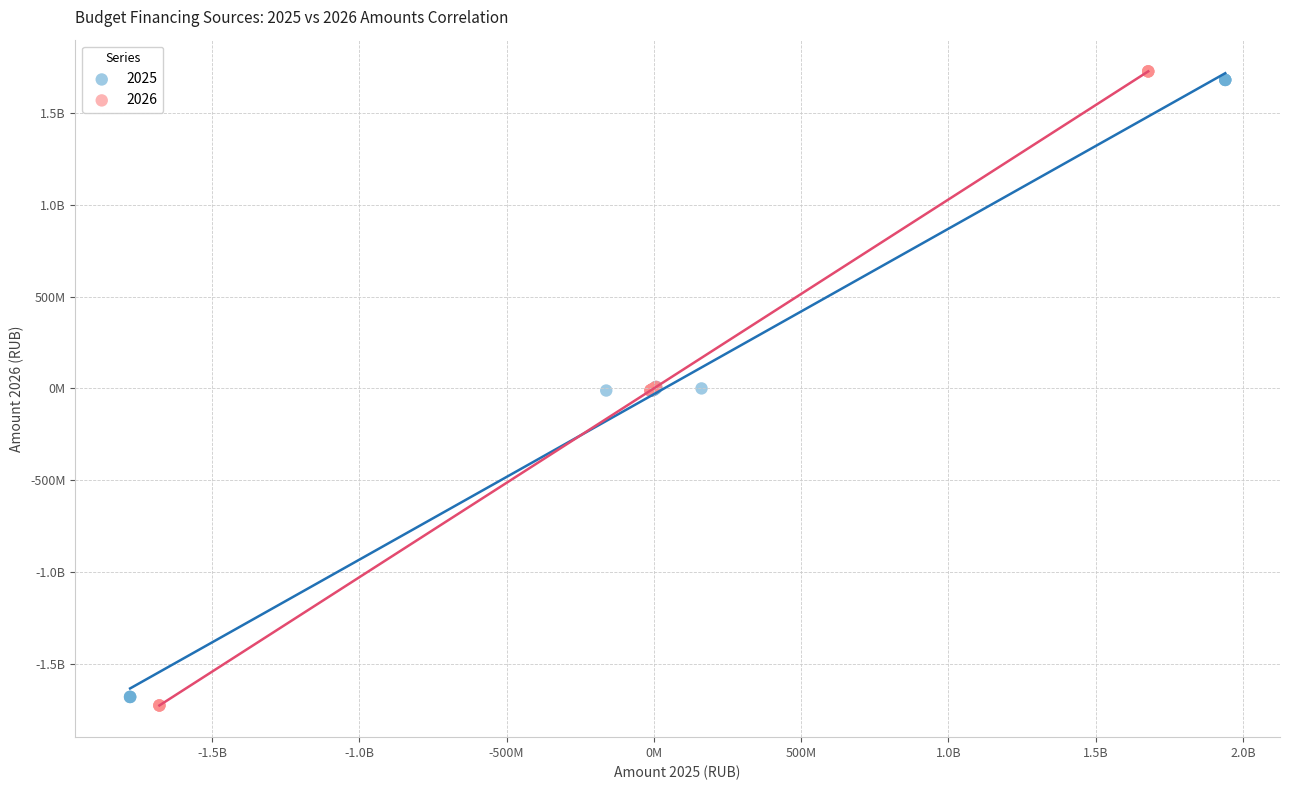

What are all the series names shown in the legend?

2025, 2026